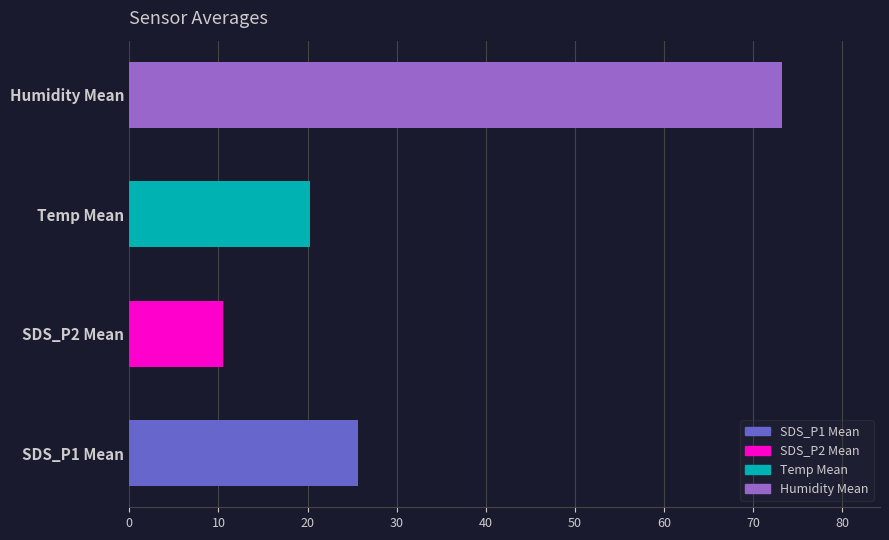

What is the minimum value shown in the chart?

10.5